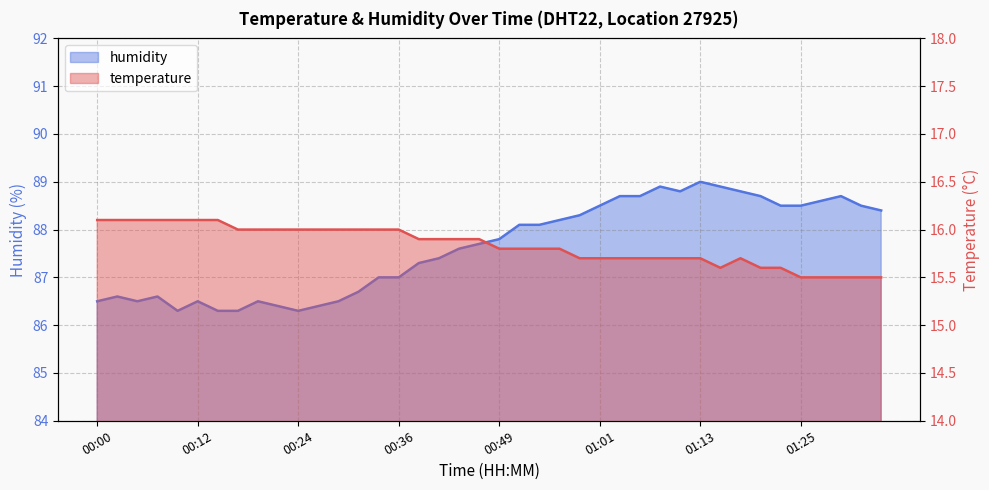

Rank the categories by humidity value from lowest to highest.

00:09, 00:14, 00:17, 00:24, 00:22, 00:27, 00:00, 00:05, 00:12, 00:19, 00:29, 00:02, 00:07, 00:31, 00:34, 00:36, 00:39, 00:41, 00:44, 00:46, 00:49, 00:51, 00:53, 00:56, 00:58, 01:35, 01:01, 01:23, 01:25, 01:32, 01:28, 01:03, 01:06, 01:20, 01:30, 01:11, 01:18, 01:08, 01:15, 01:13